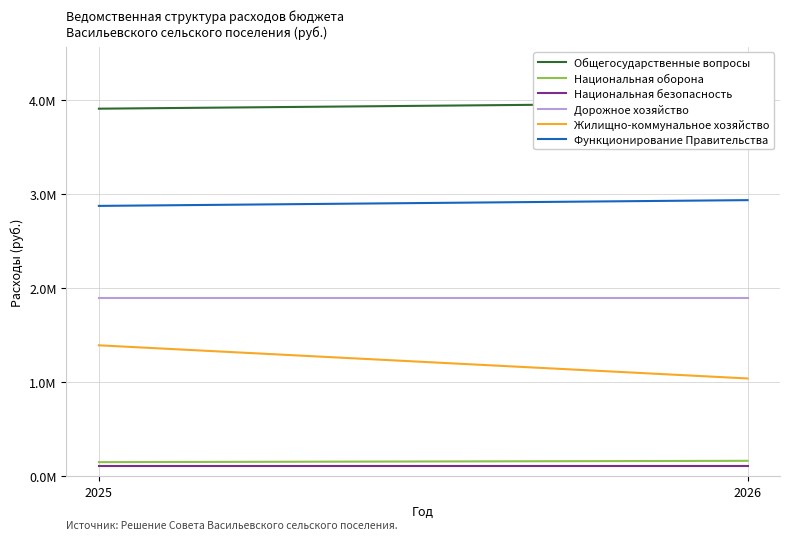

How many data points does each series have?

2